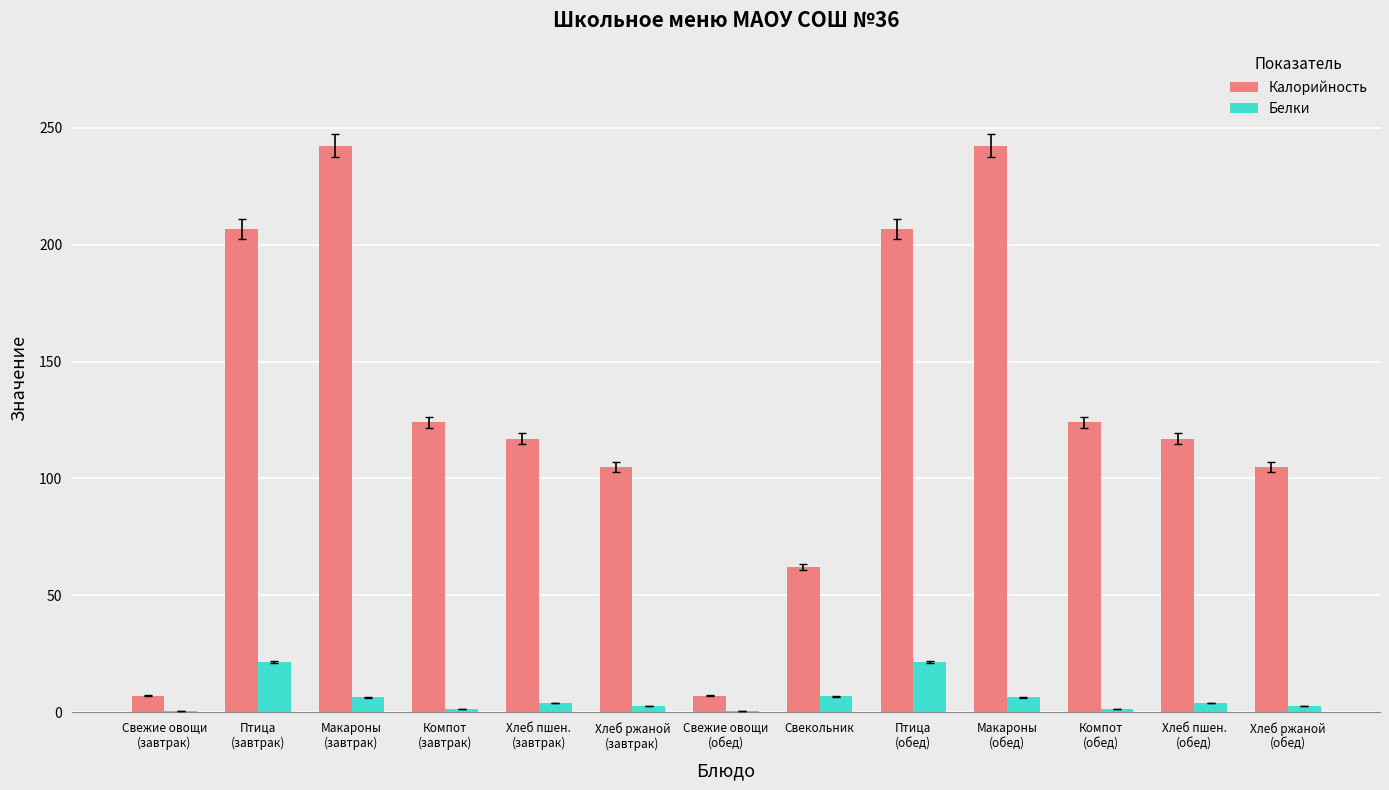

The Калорийность series shows 7.0 at Свежие овощи
(завтрак). True or false?

True